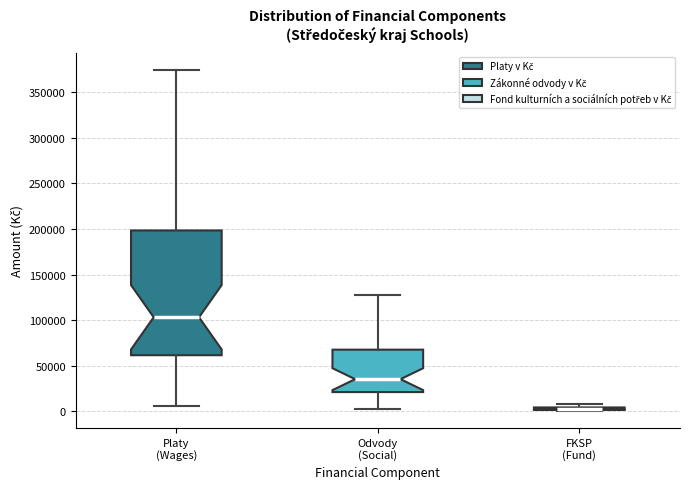

Which box is the tallest, from its lower edge to its upper edge?

Platy (Wages)